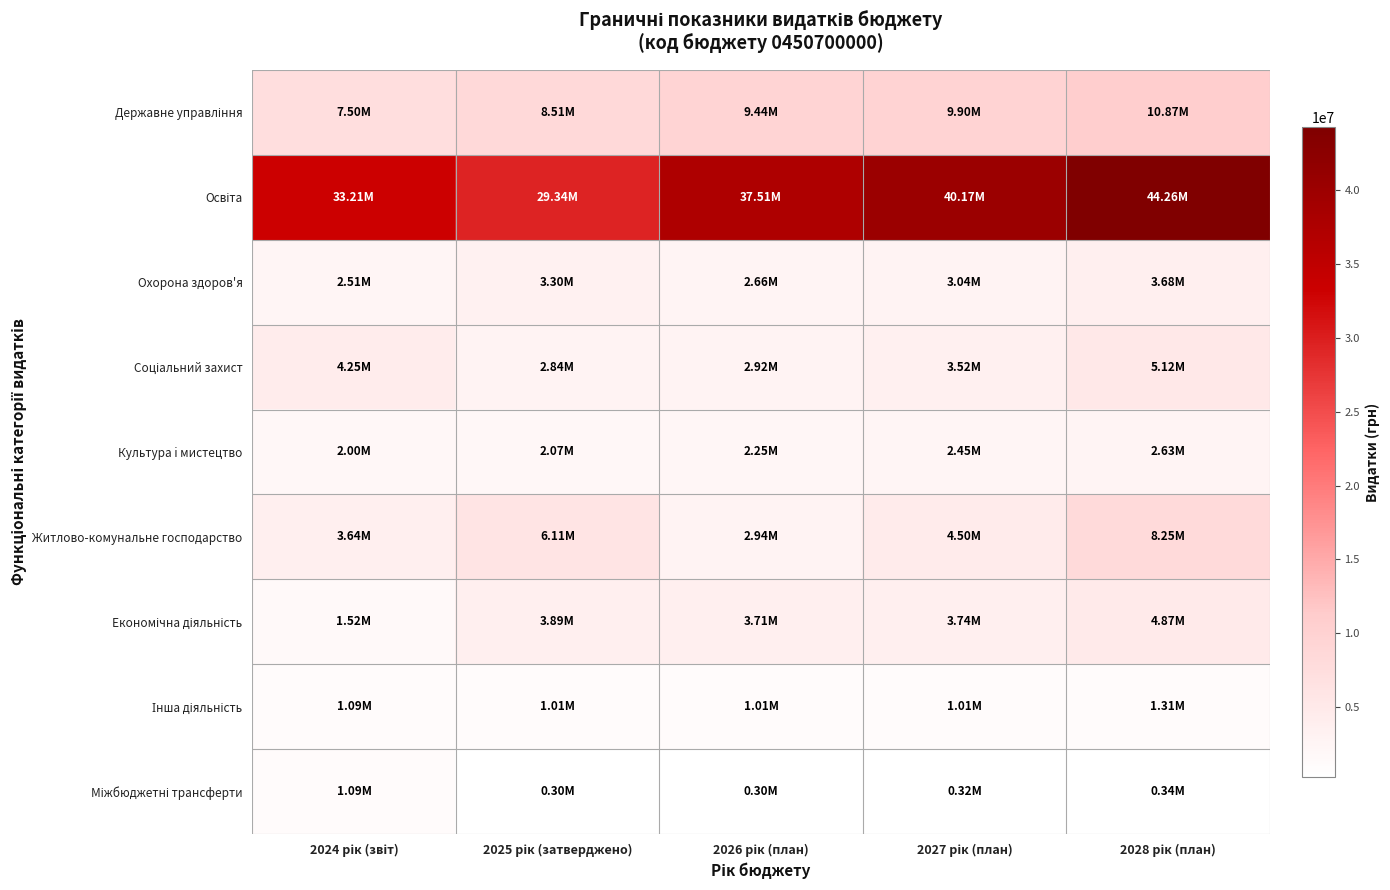

How many series are shown in this chart?

9